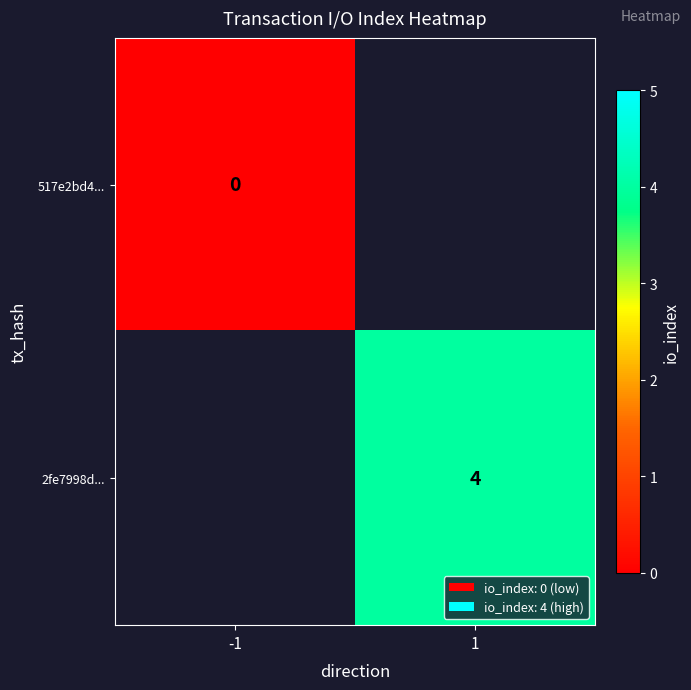

Is it true that 2fe7998d... equals 1 at 1?

False